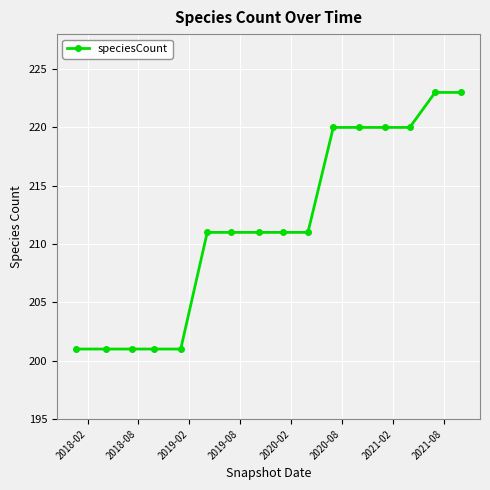

How many values are between 201 and 220?

14